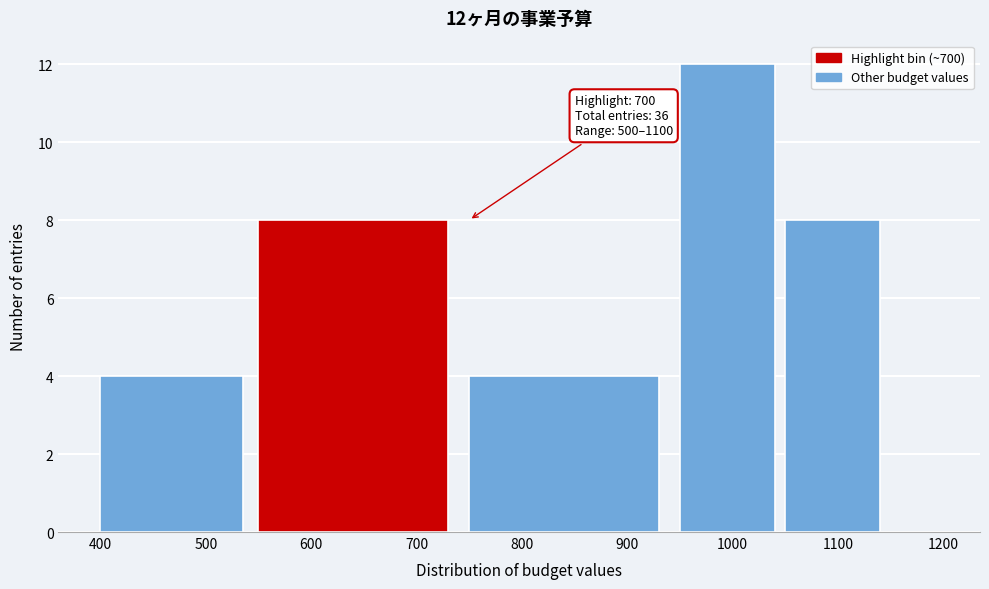

Which range on the x-axis has the tallest bar?

950 to 1050